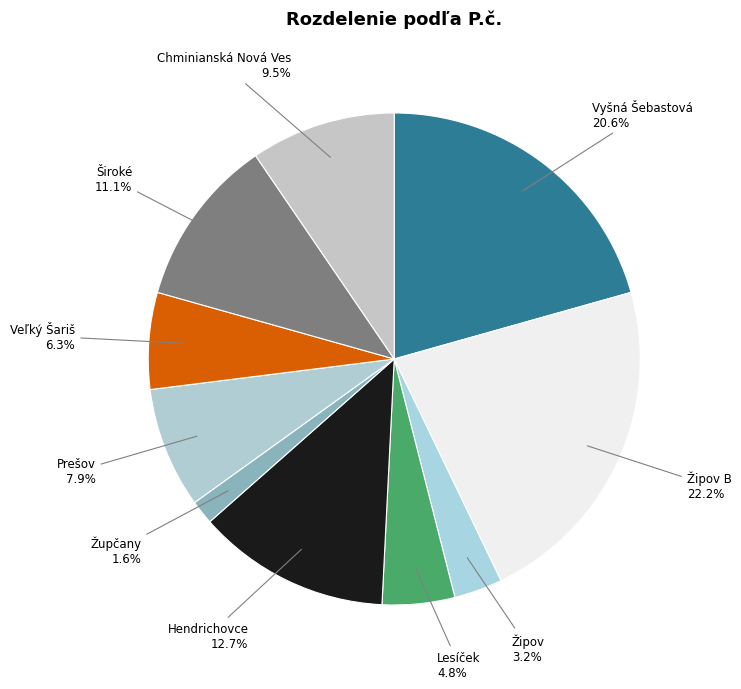

Does any single category account for the majority?

No